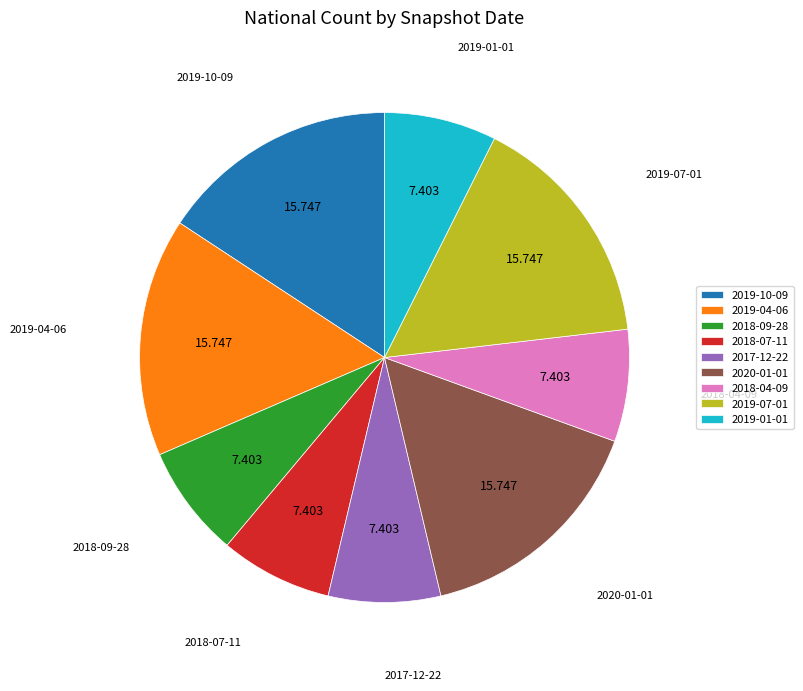

How many segments does this pie chart have?

9